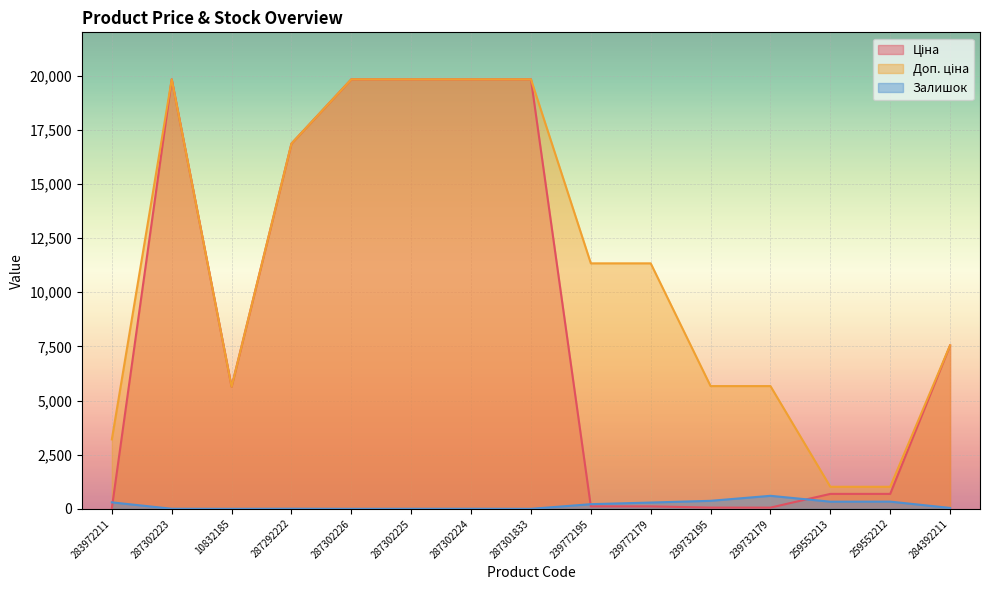

What is the maximum value shown in the chart?

19831.1